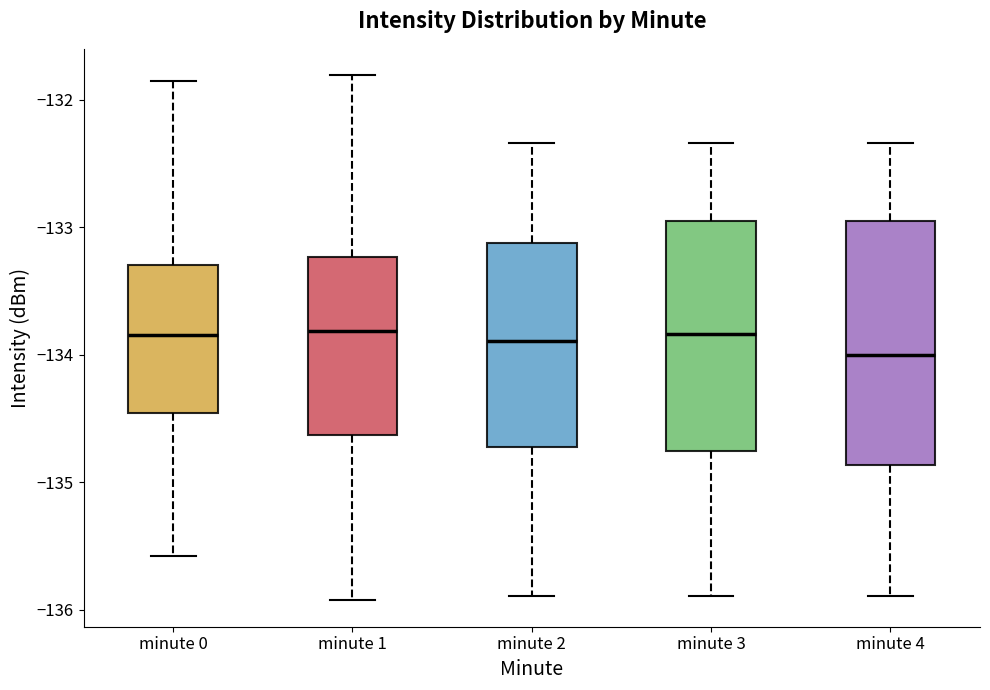

Which box's median line is the lowest?

minute 4